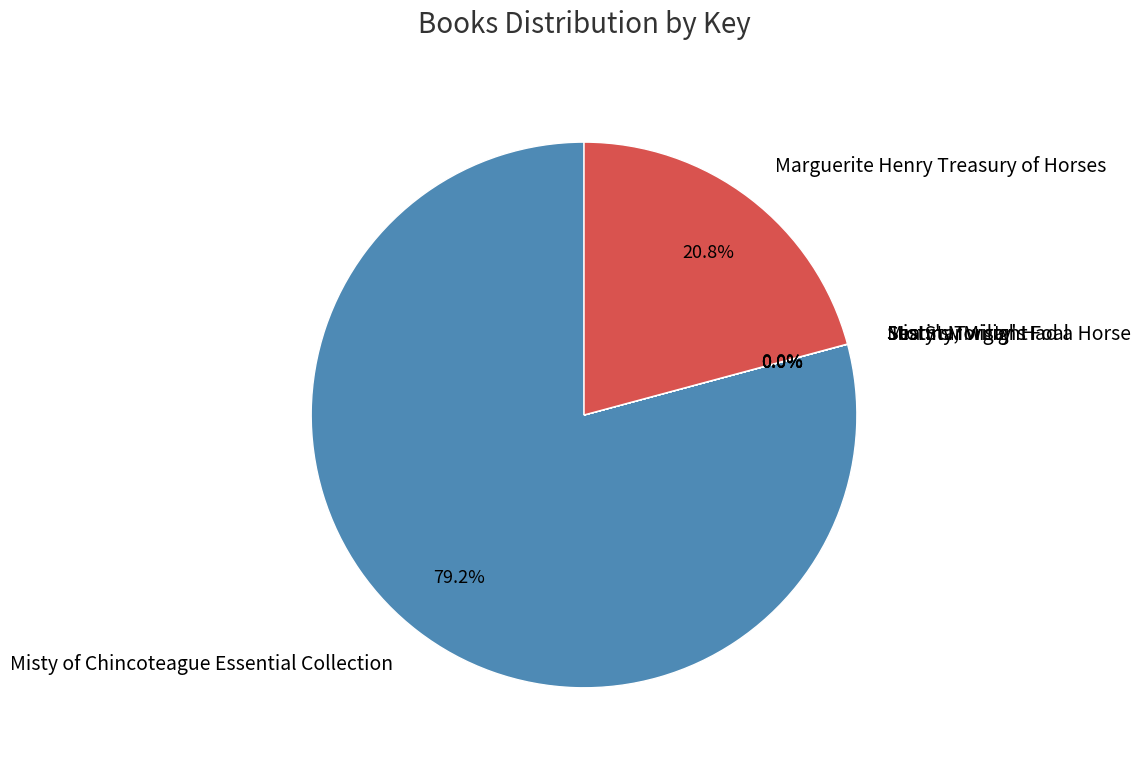

To the nearest percent, what portion does Misty of Chincoteague Essential Collection represent?

79%